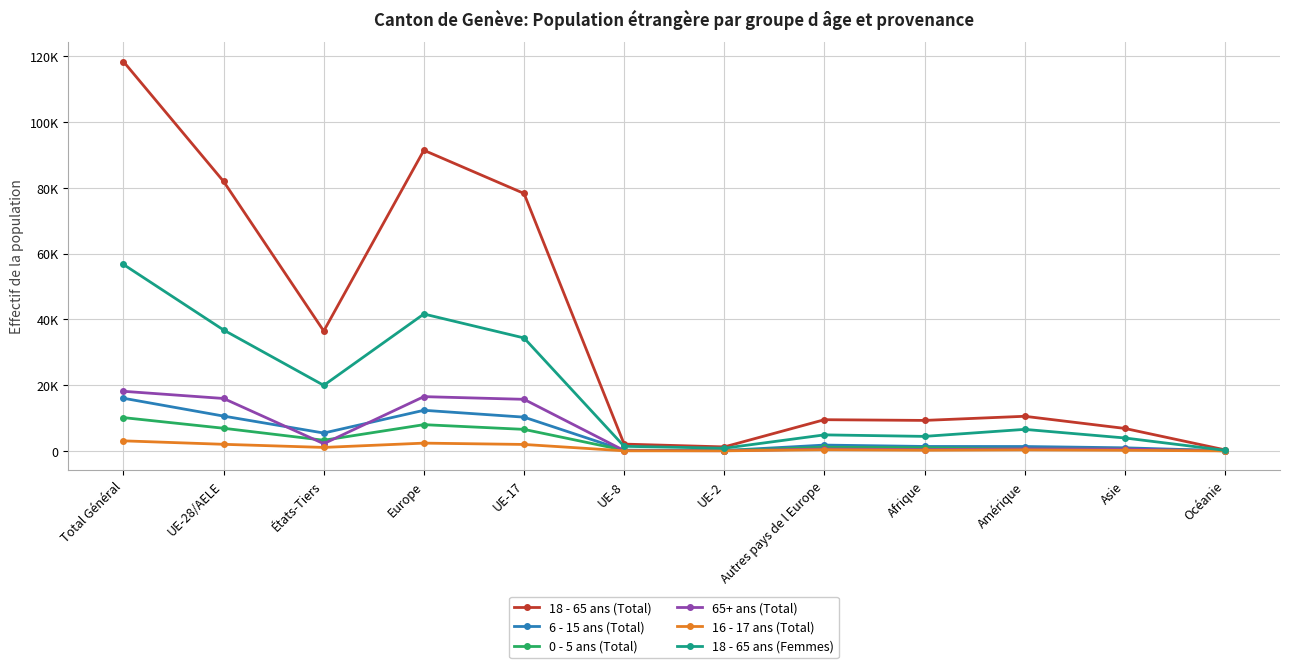

Is the value of 65+ ans (Total) at UE-2 greater than the value of 0 - 5 ans (Total) at Autres pays de l Europe?

No